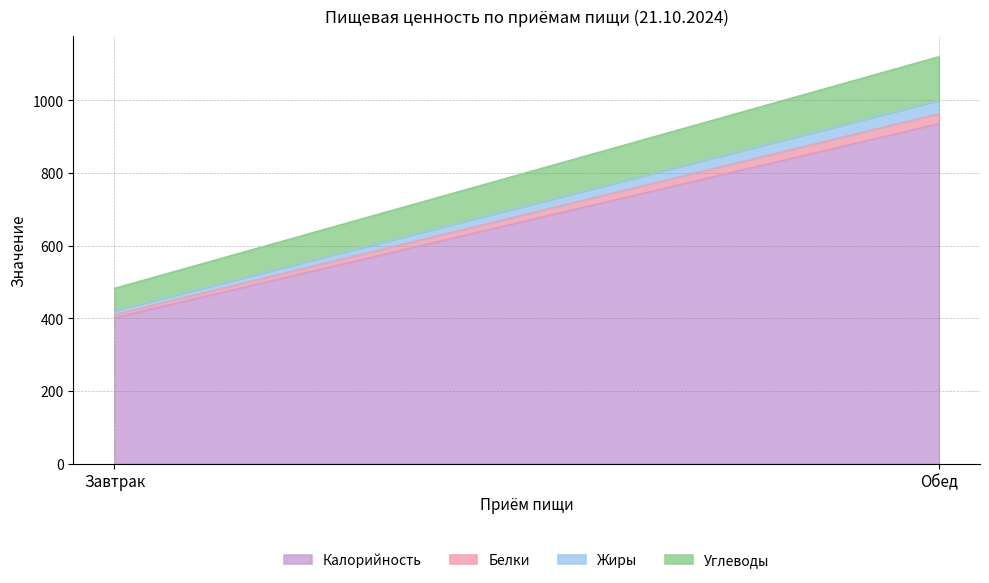

What is the sum of all Углеводы values?

181.6